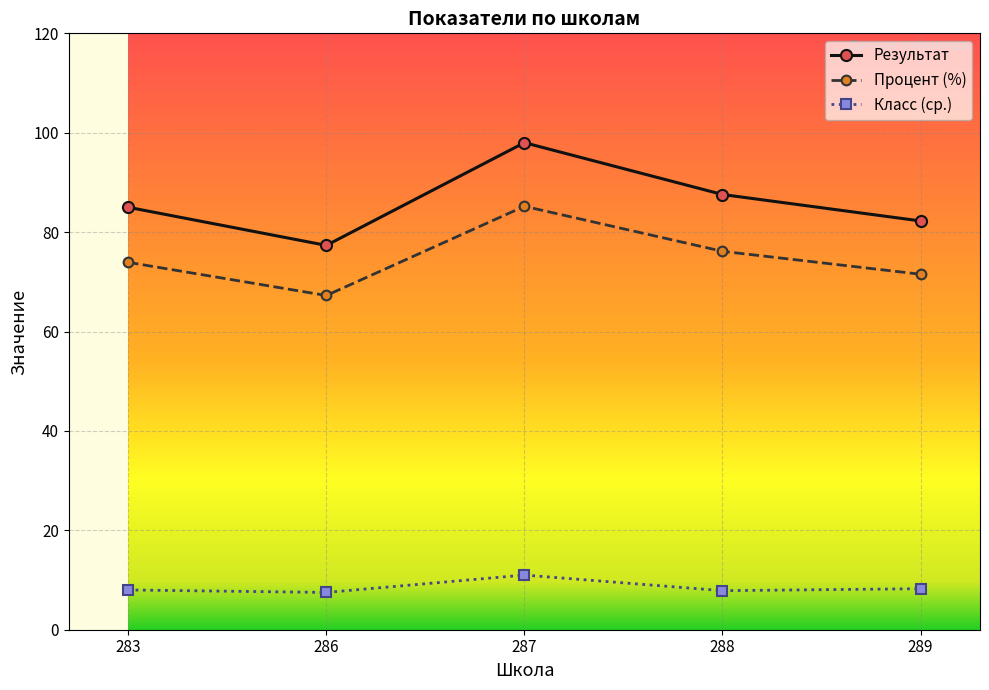

What is the difference between the Класс (ср.) values at 288 and 283?

0.1